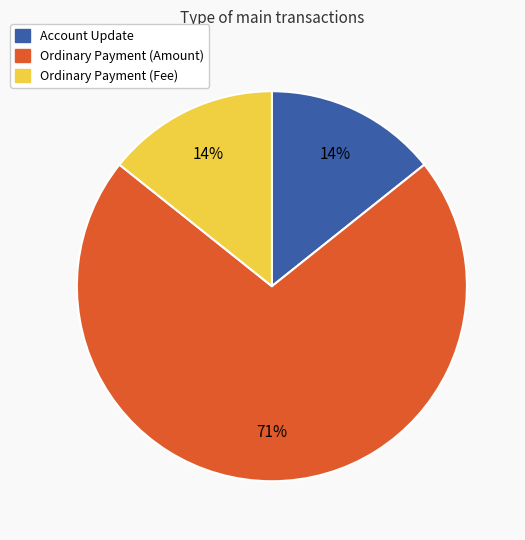

To the nearest percent, what is the combined percentage of Ordinary Payment (Fee) and Ordinary Payment (Amount)?

86%